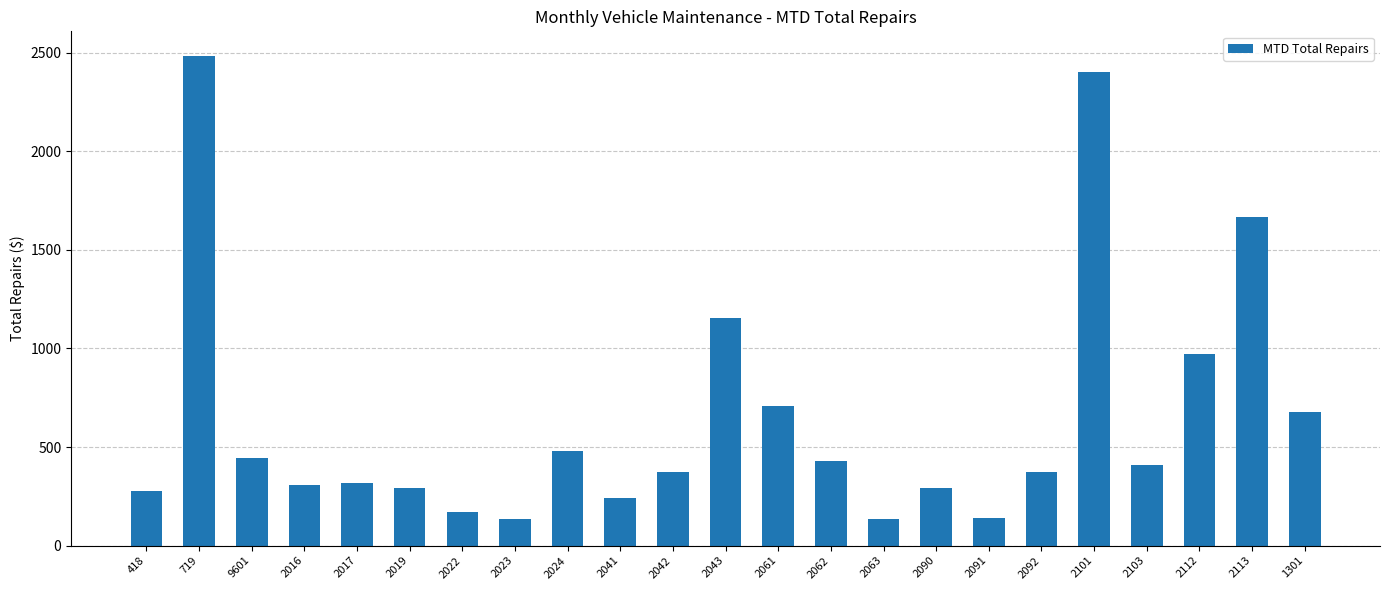

What is the change in value from 2023 to 2113?

+1531